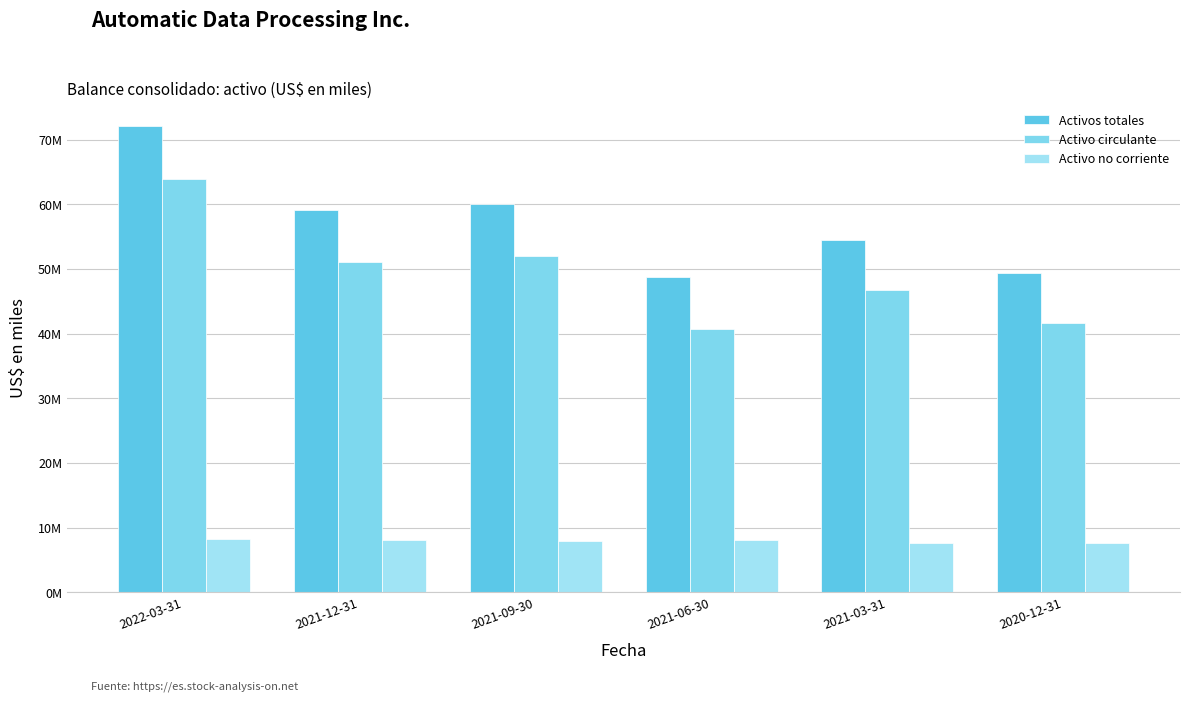

Which series has the largest total across all categories?

Activos totales